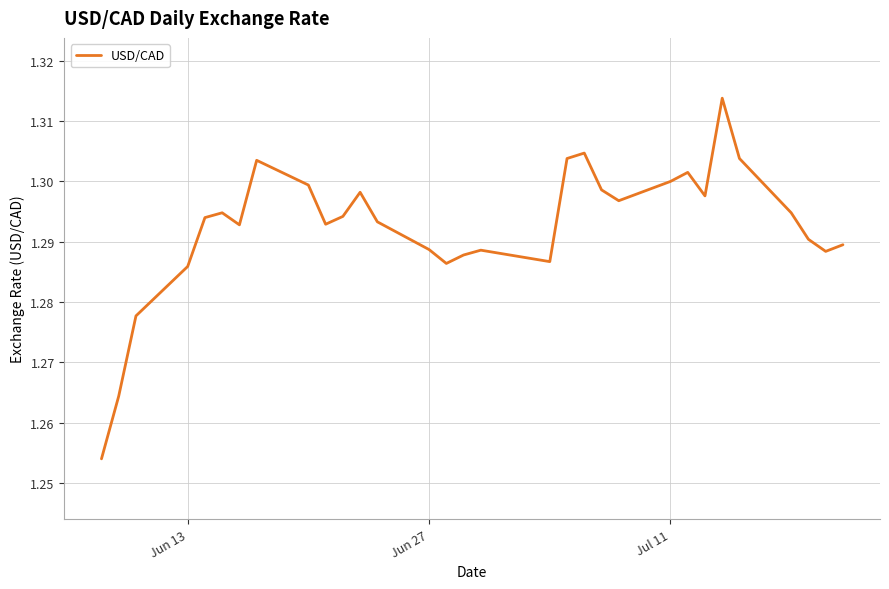

Does the chart have visible grid lines?

Yes